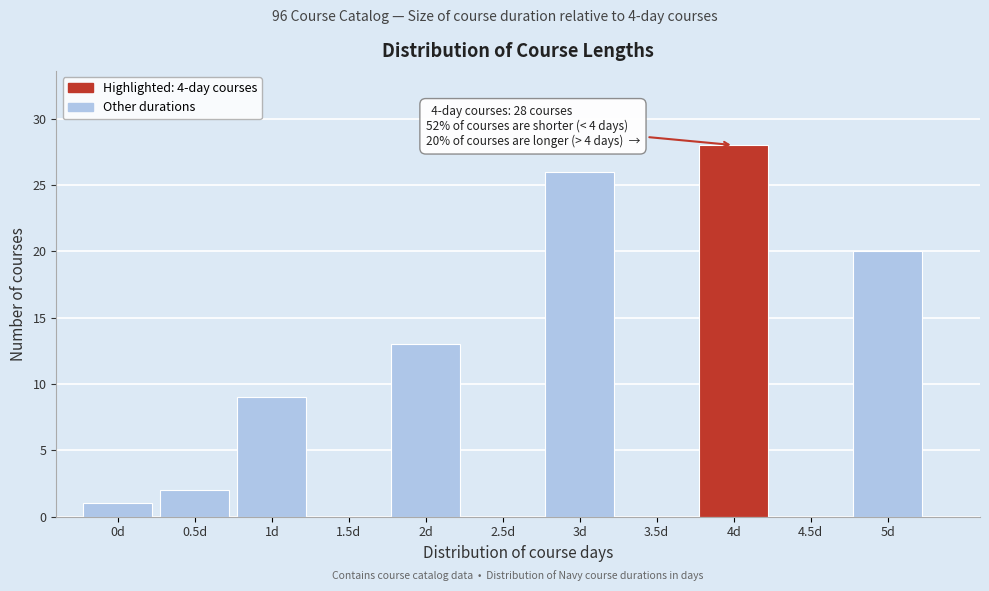

Over which range of the x-axis is the bar tallest?

3.75 to 4.25